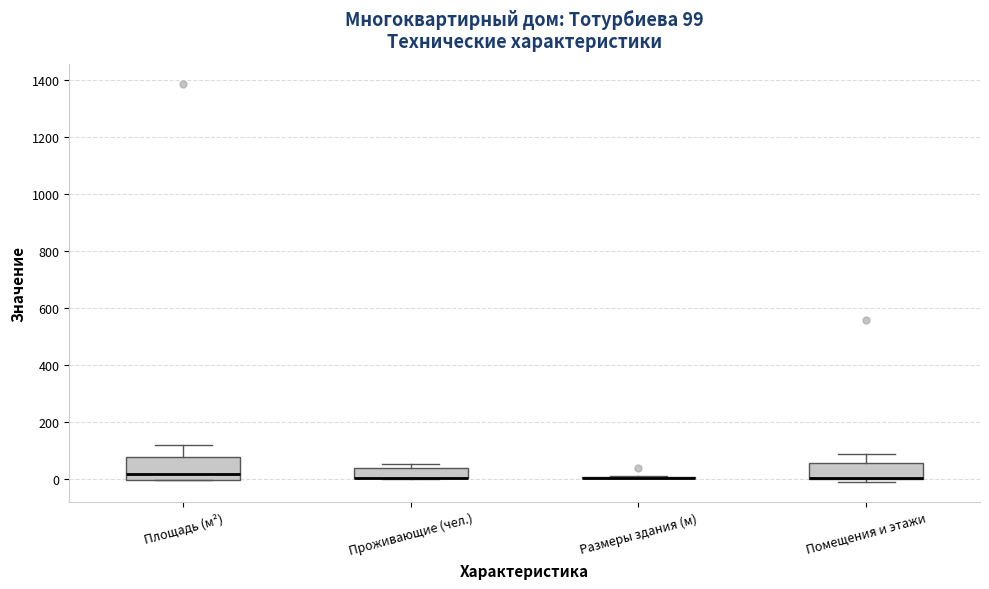

Which box is the tallest, from its lower edge to its upper edge?

Площадь (м²)